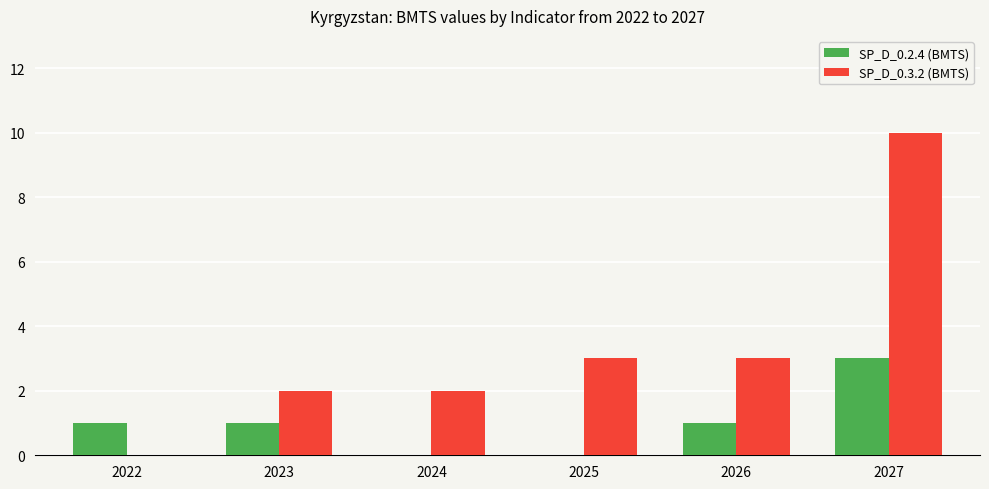

What is the sum of all SP_D_0.2.4 (BMTS) values?

6